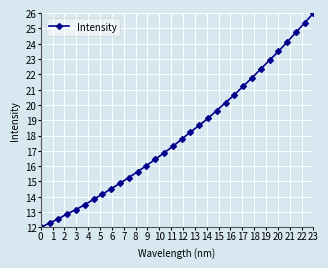

What is the value of the 11th point from the left?

15.3